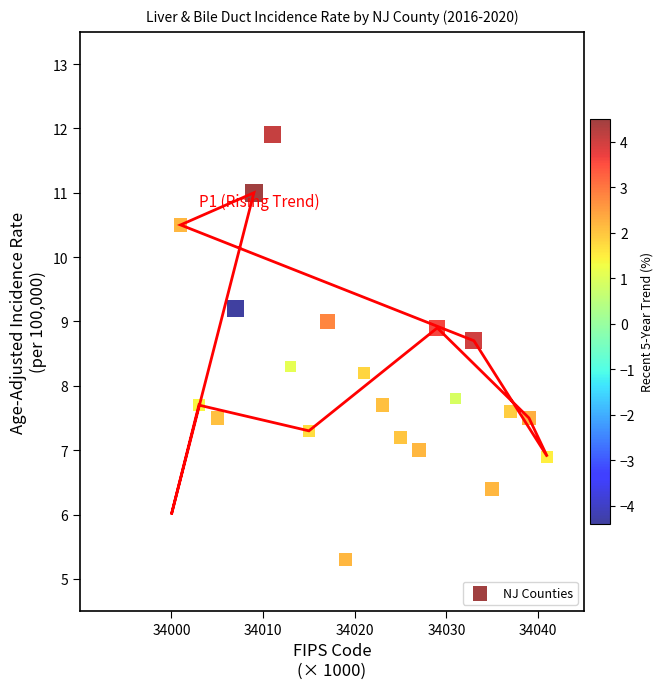

How many points are shown in the scatter plot?

21